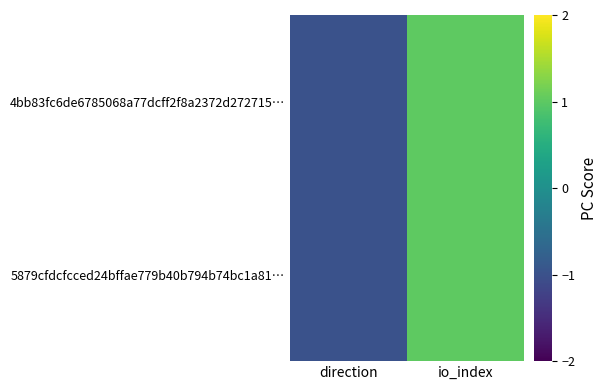

Which has a higher value, io_index or direction?

io_index